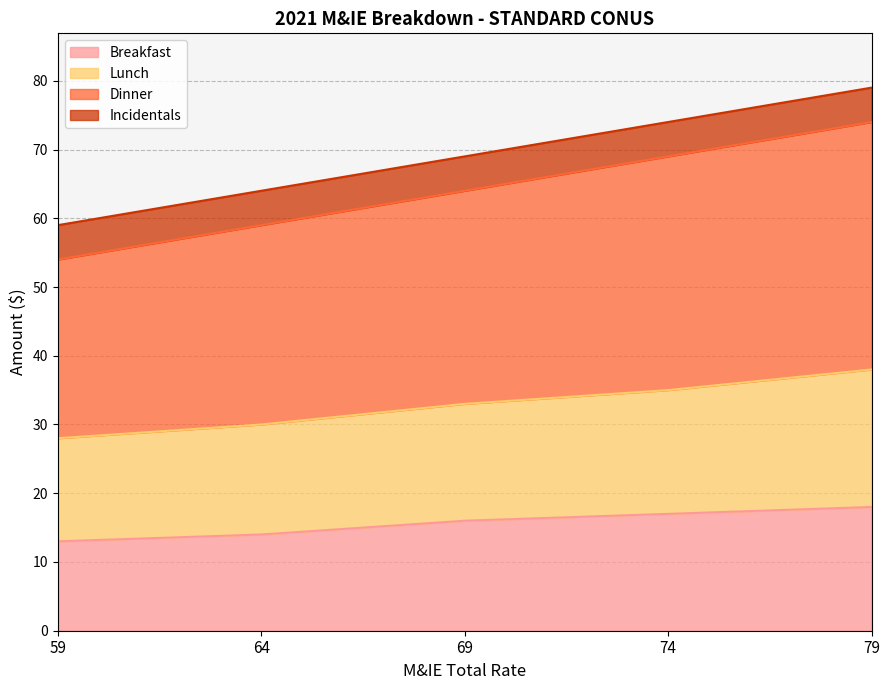

Is the value of Dinner at 74 greater than the value of Breakfast at 59?

Yes